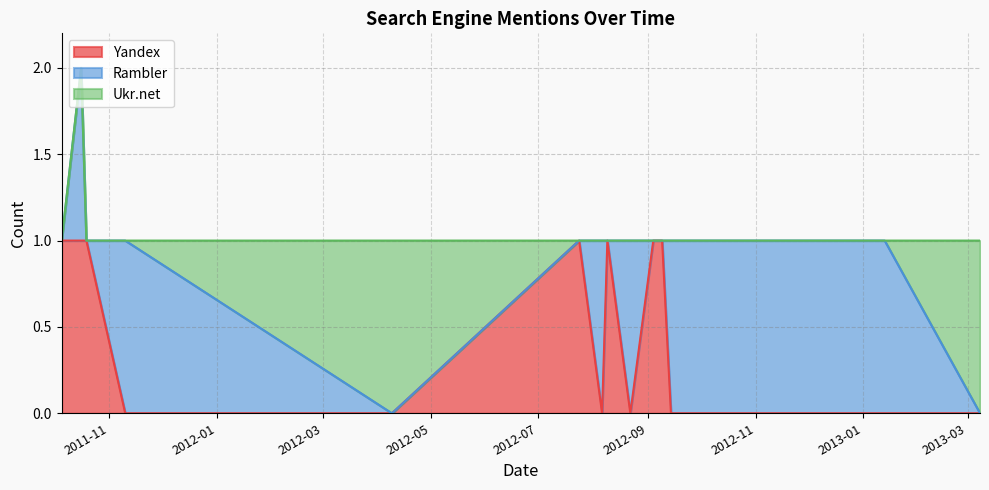

What is the difference between the Ukr.net values at 2013-03-08 and 2011-11-10?

1